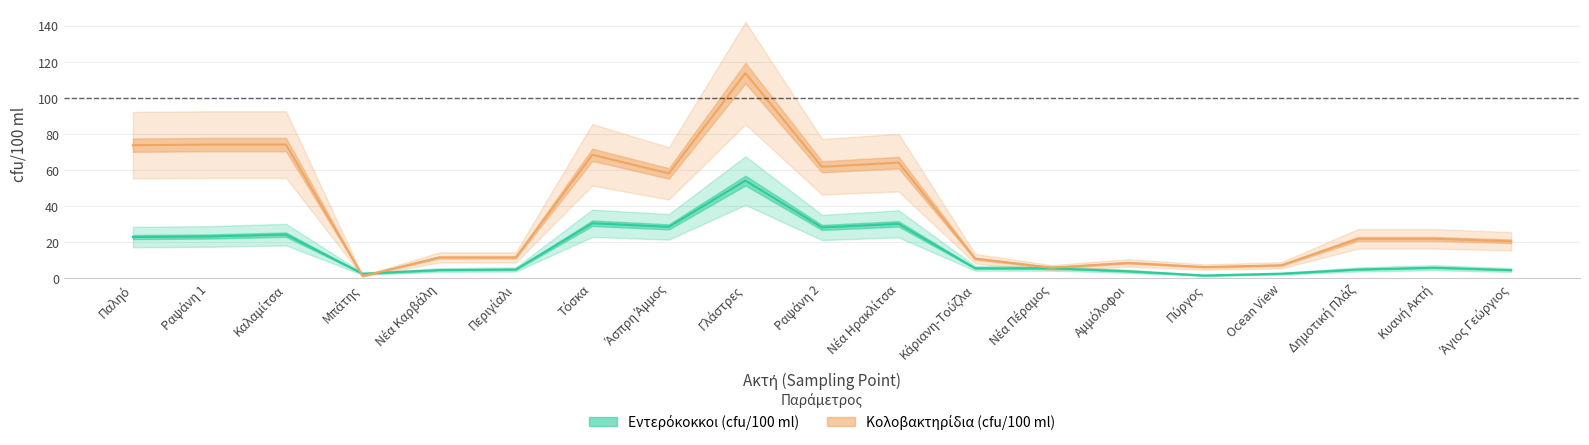

Count the number of data series in this chart.

2